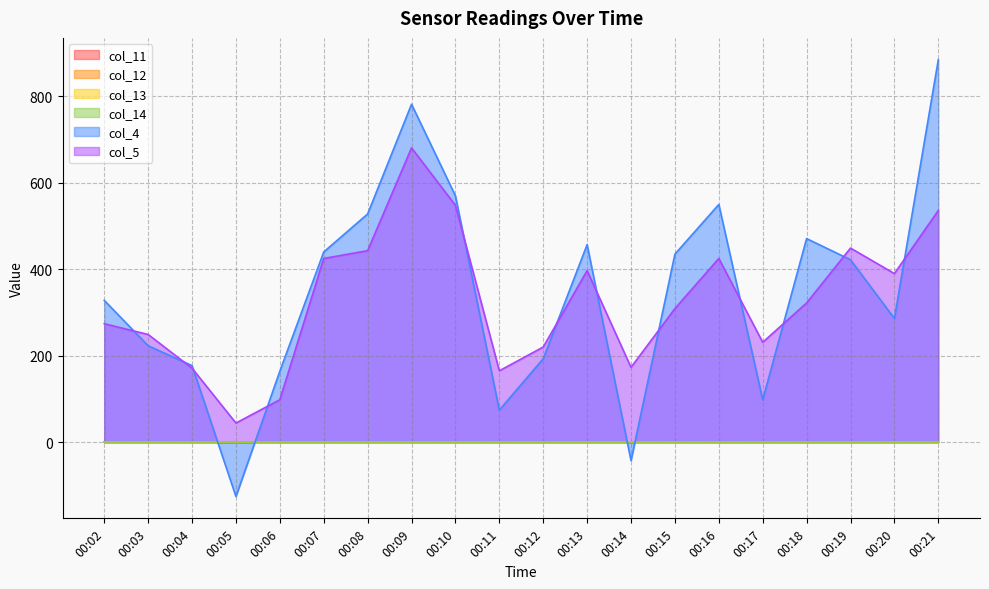

How many categories are shown in the chart?

20